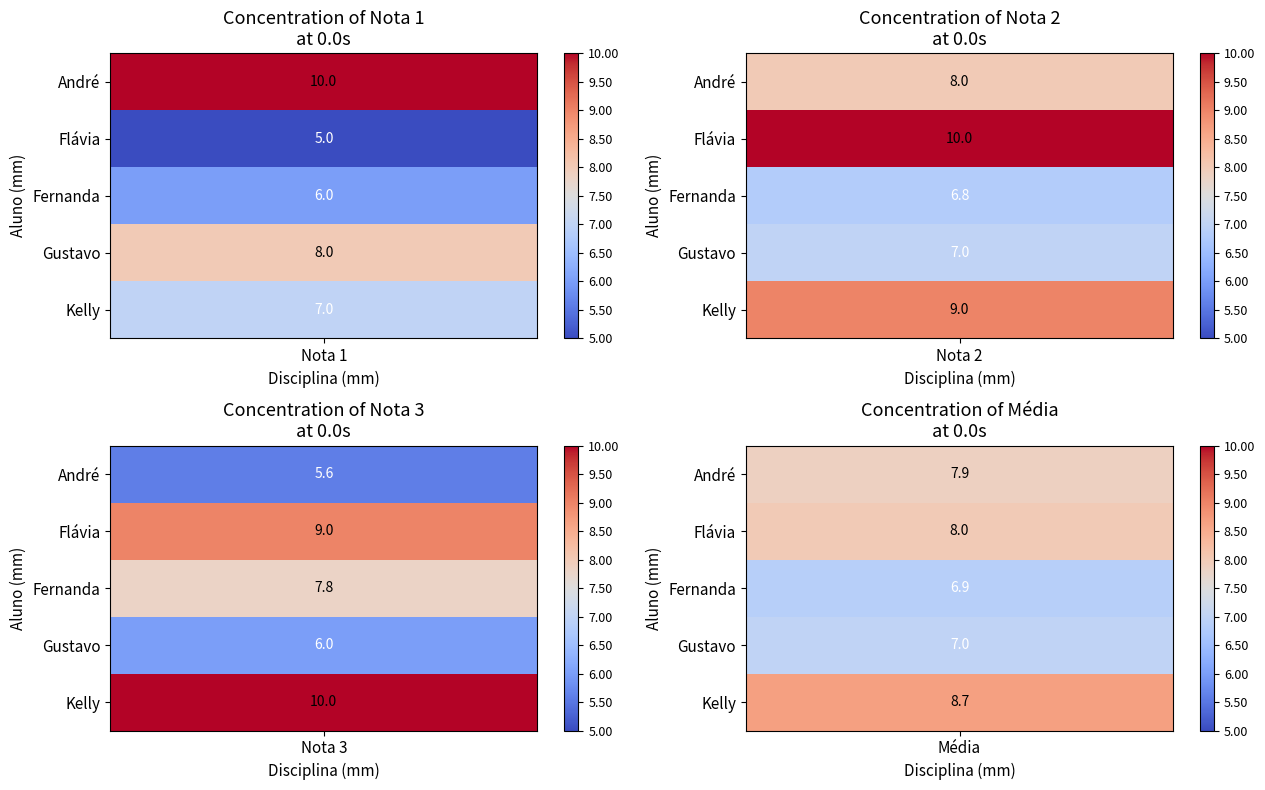

Count the Flávia values in the range 8 to 10.

3